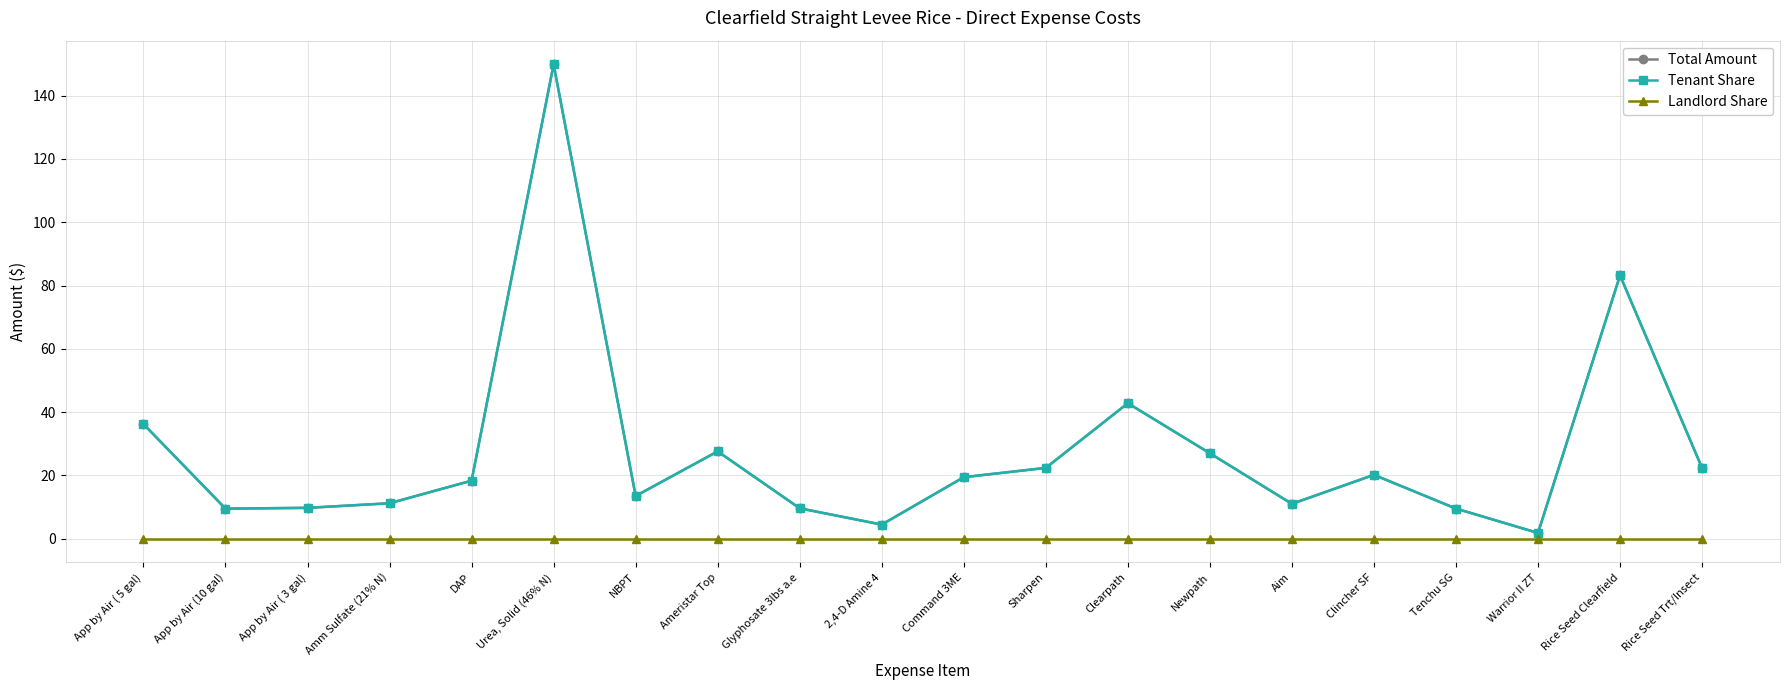

What is the label of the 6th point from the left?

Urea, Solid (46% N)